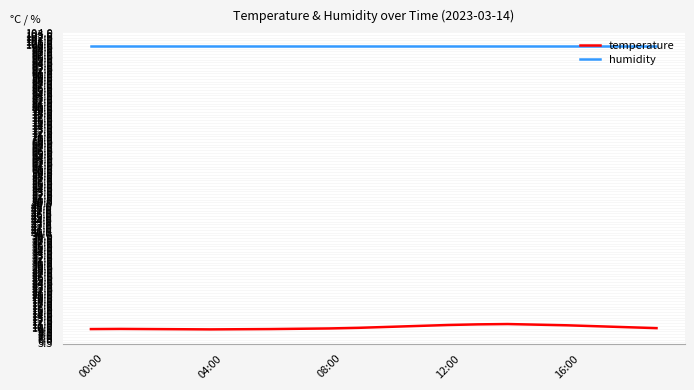

True or false: humidity and temperature cross at least once.

False